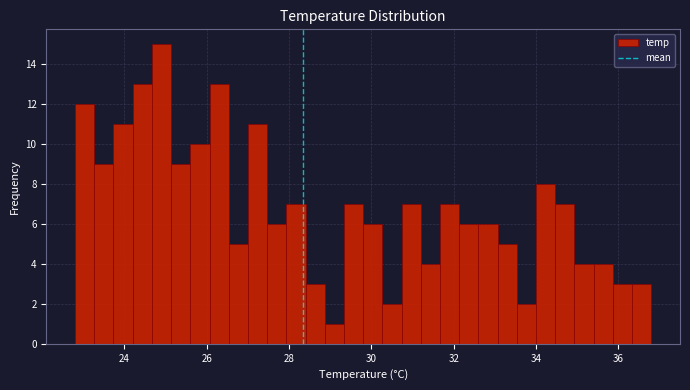

Around what value on the x-axis is the tallest bar? Give the approximate position of its centre, as read against the axis.

25.0